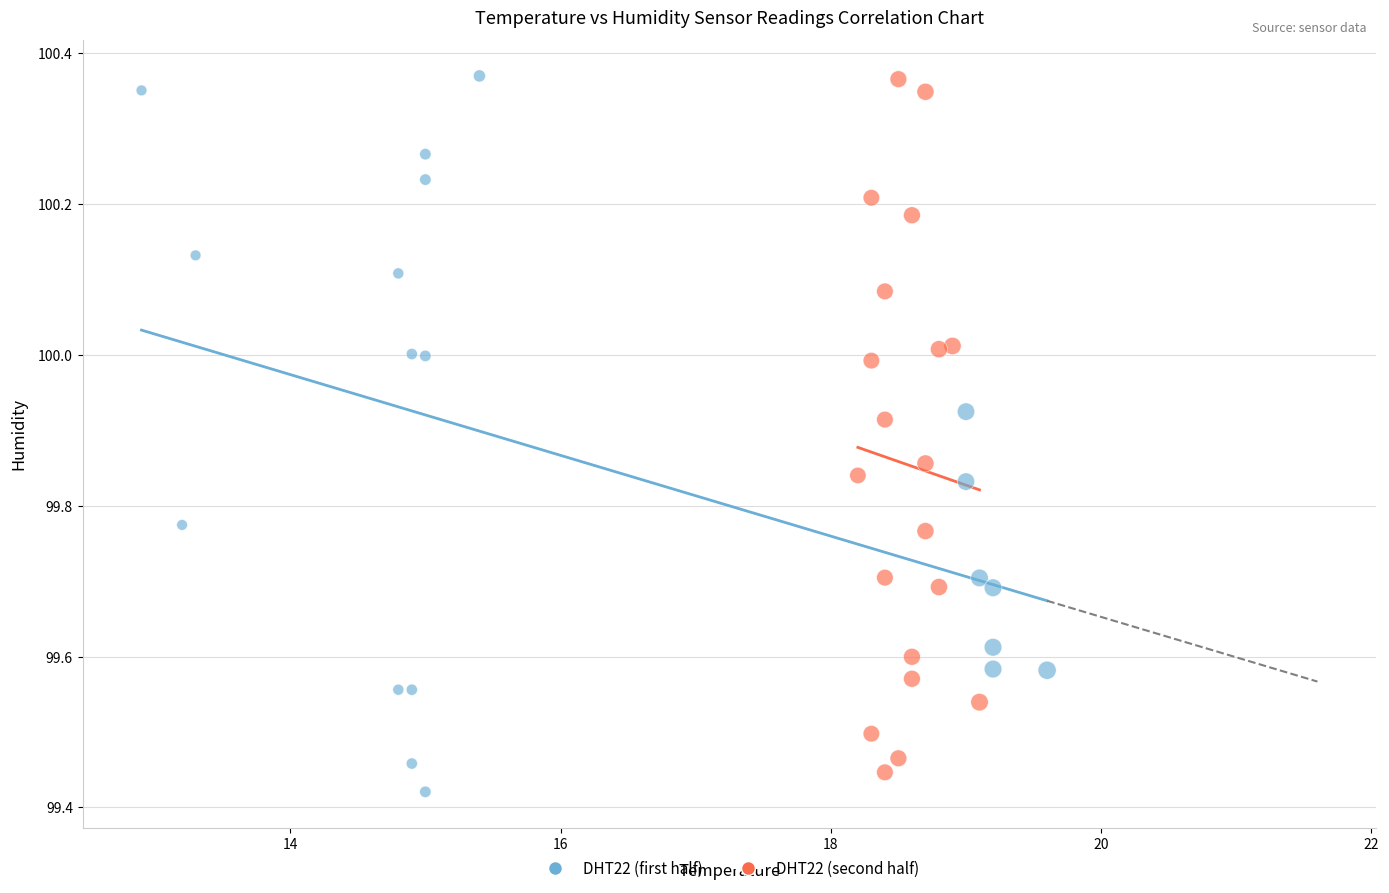

What are all the series names shown in the legend?

DHT22 (first half), DHT22 (second half)